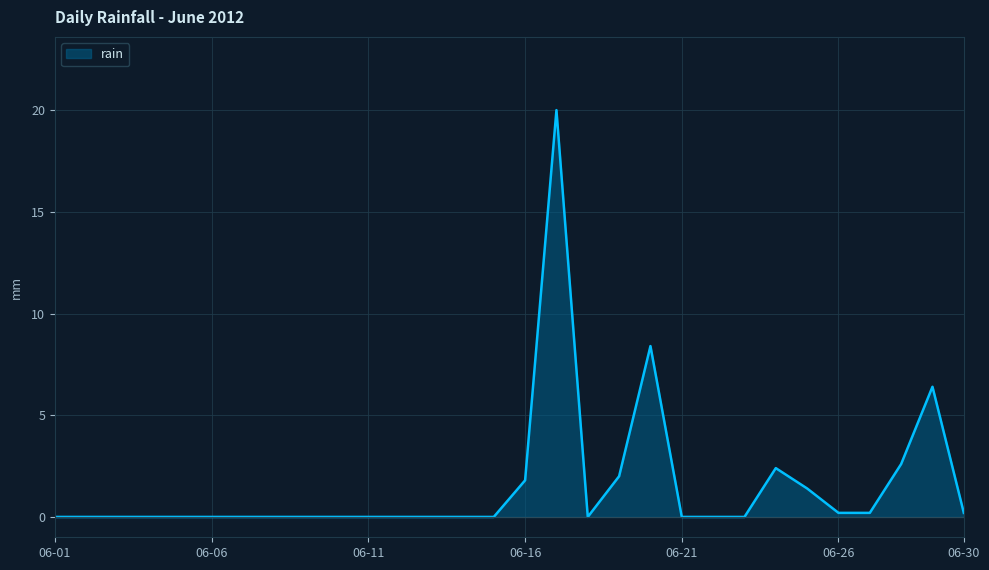

Count the number of data series in this chart.

1